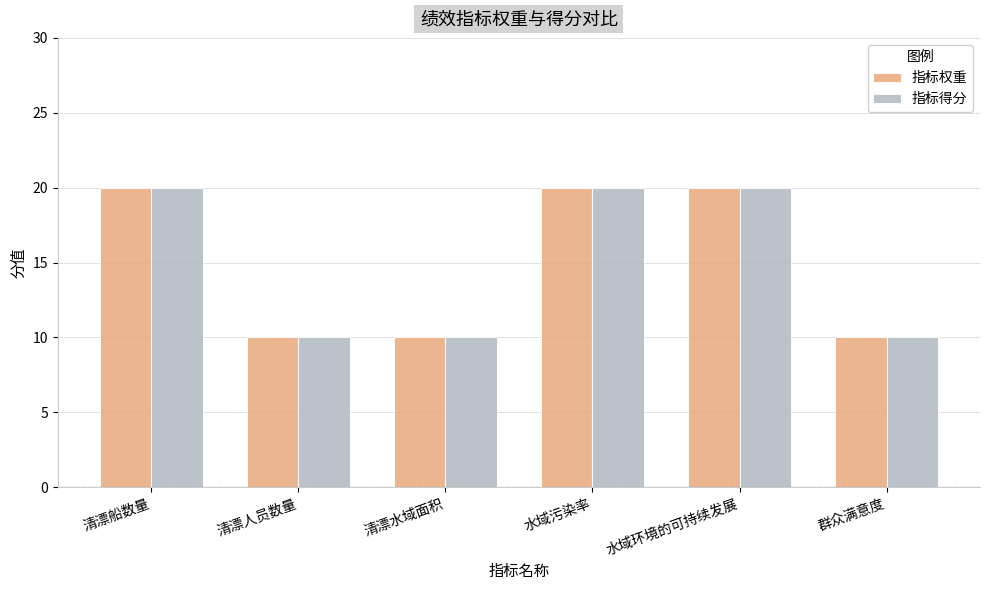

The value of 指标权重 at 群众满意度 is 10. True or false?

True